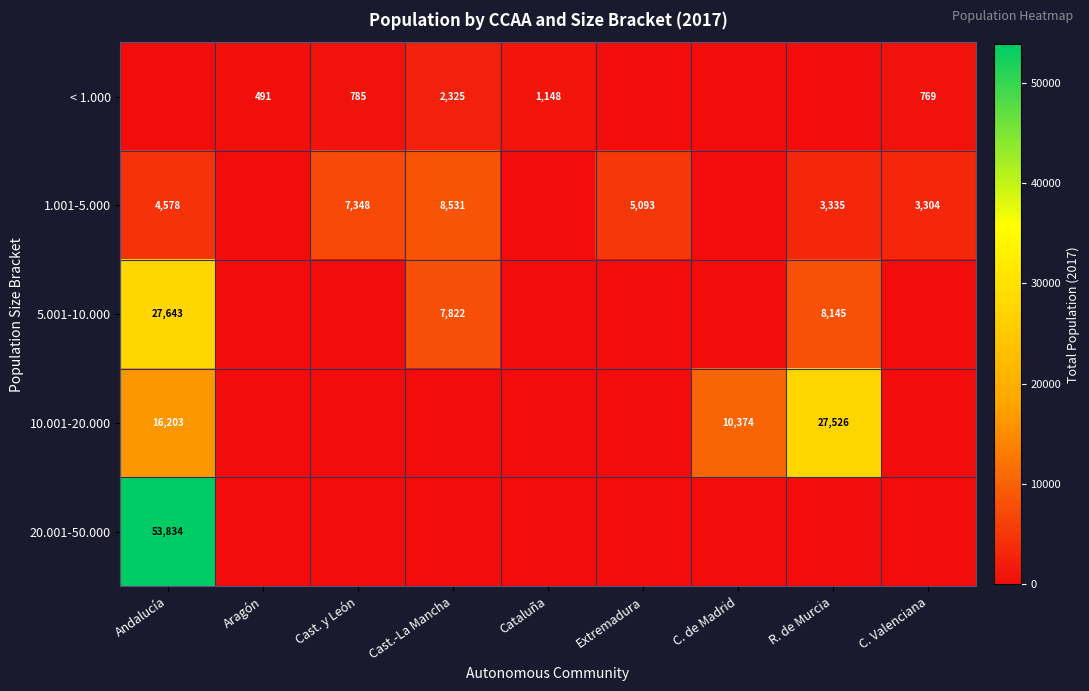

The 1.001-5.000 series shows 3641 at Cast.-La Mancha. True or false?

False